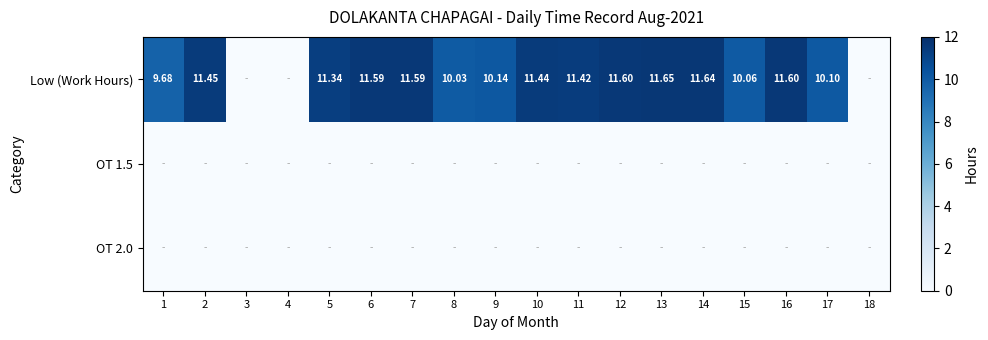

At 13, list the series in order from largest to smallest.

Low (Work Hours), OT 1.5, OT 2.0